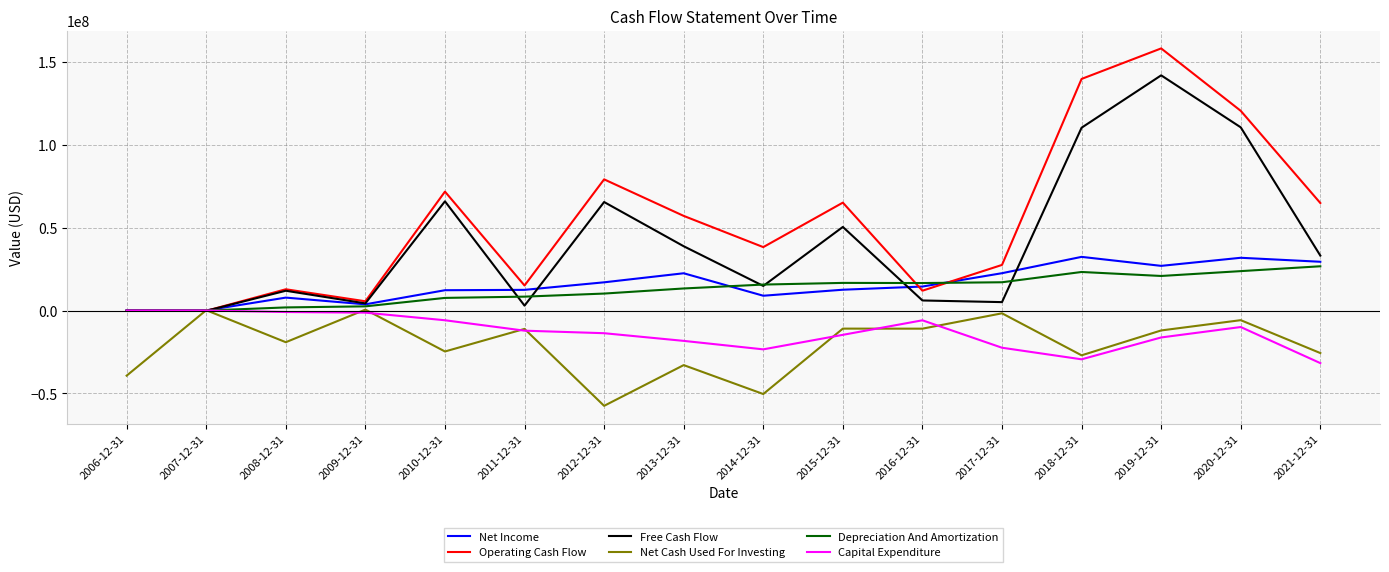

Which series has the largest range (max minus min)?

Operating Cash Flow